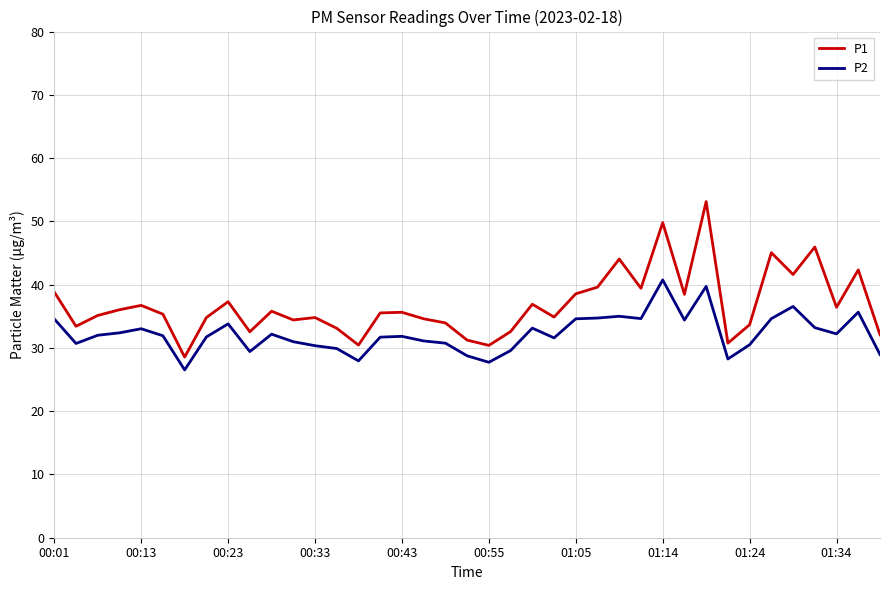

What is the maximum value shown in the chart?

53.1